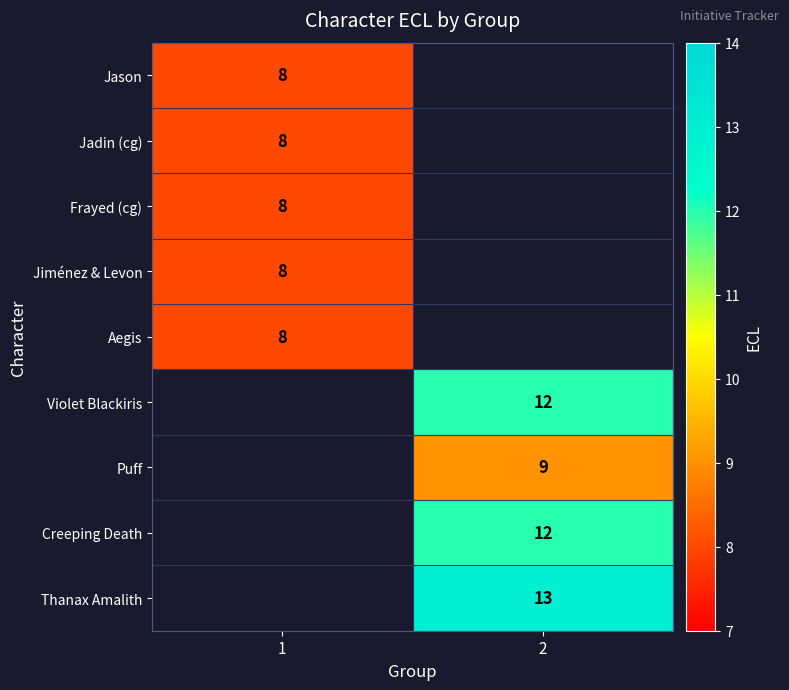

Is it true that Puff equals 6 at 2?

False